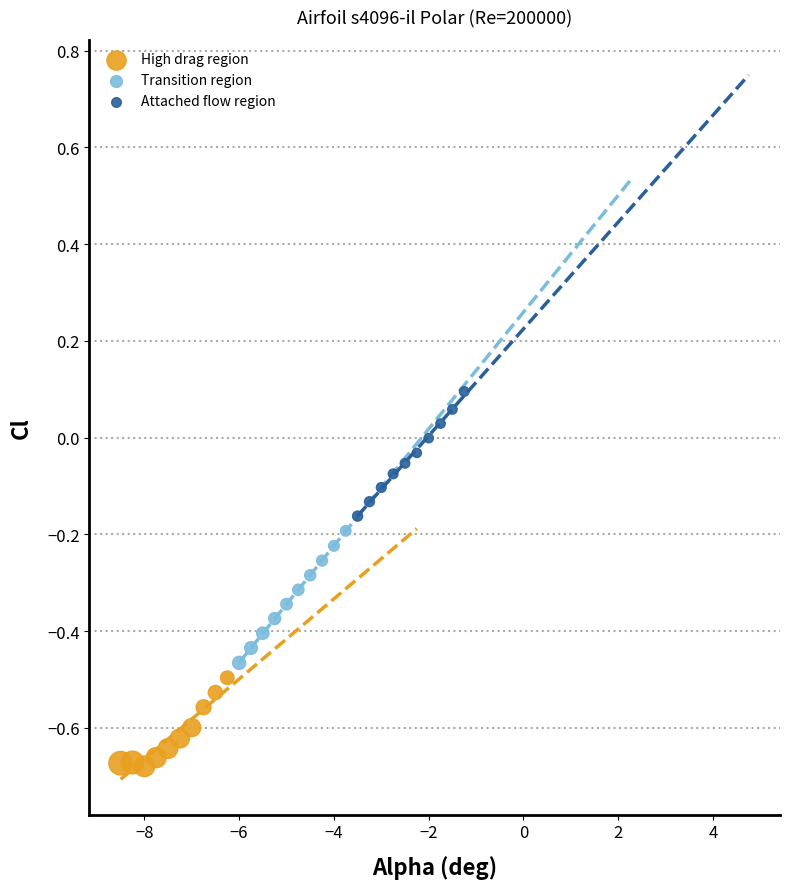

Which series contains the highest Y value?

Attached flow region